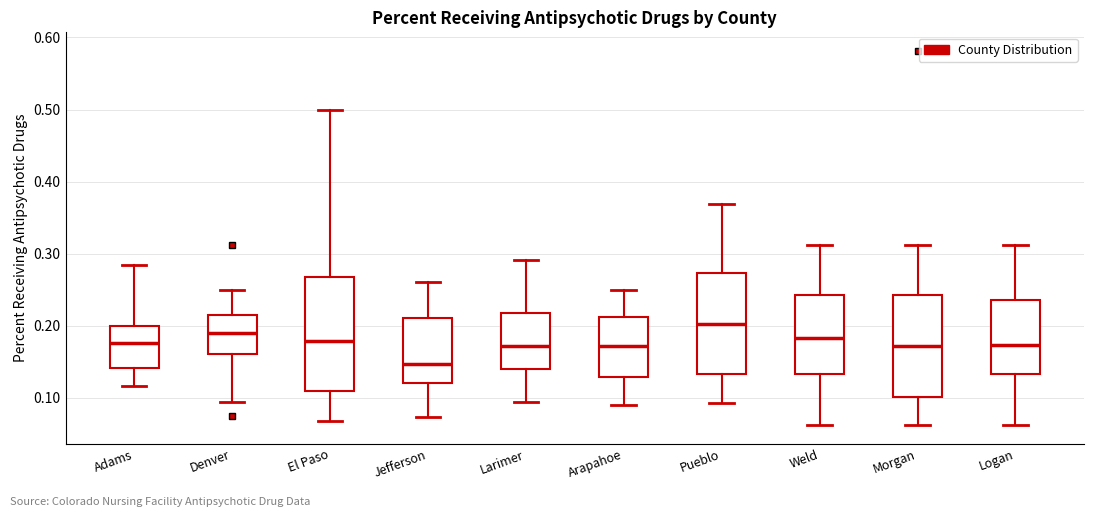

Reading left to right, transcribe this box plot: for each box, give where its median line is, the range the box spans, and where its two whiskers end, as read against the y-axis. The values are not printed on the chart, so give them approximately, as read against the axis.

Adams: median 0.18, box 0.14 to 0.20, whiskers 0.12 to 0.28
Denver: median 0.19, box 0.16 to 0.21, whiskers 0.09 to 0.25
El Paso: median 0.18, box 0.11 to 0.27, whiskers 0.07 to 0.50
Jefferson: median 0.15, box 0.12 to 0.21, whiskers 0.07 to 0.26
Larimer: median 0.17, box 0.14 to 0.22, whiskers 0.09 to 0.29
Arapahoe: median 0.17, box 0.13 to 0.21, whiskers 0.09 to 0.25
Pueblo: median 0.20, box 0.13 to 0.27, whiskers 0.09 to 0.37
Weld: median 0.18, box 0.13 to 0.24, whiskers 0.06 to 0.31
Morgan: median 0.17, box 0.10 to 0.24, whiskers 0.06 to 0.31
Logan: median 0.17, box 0.13 to 0.24, whiskers 0.06 to 0.31